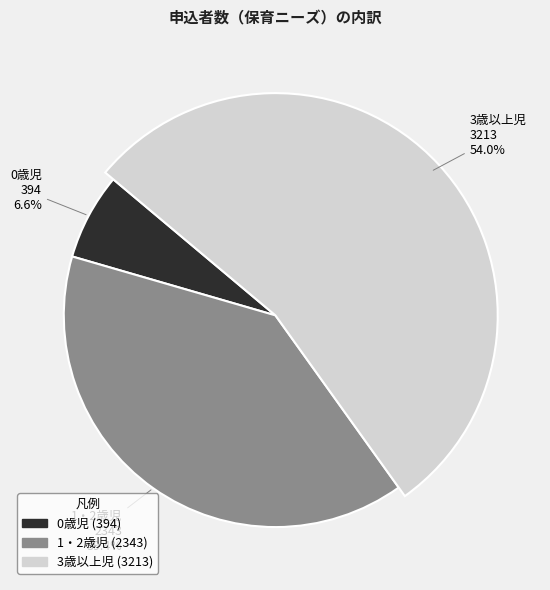

What is the largest slice in the pie chart?

3歳以上児